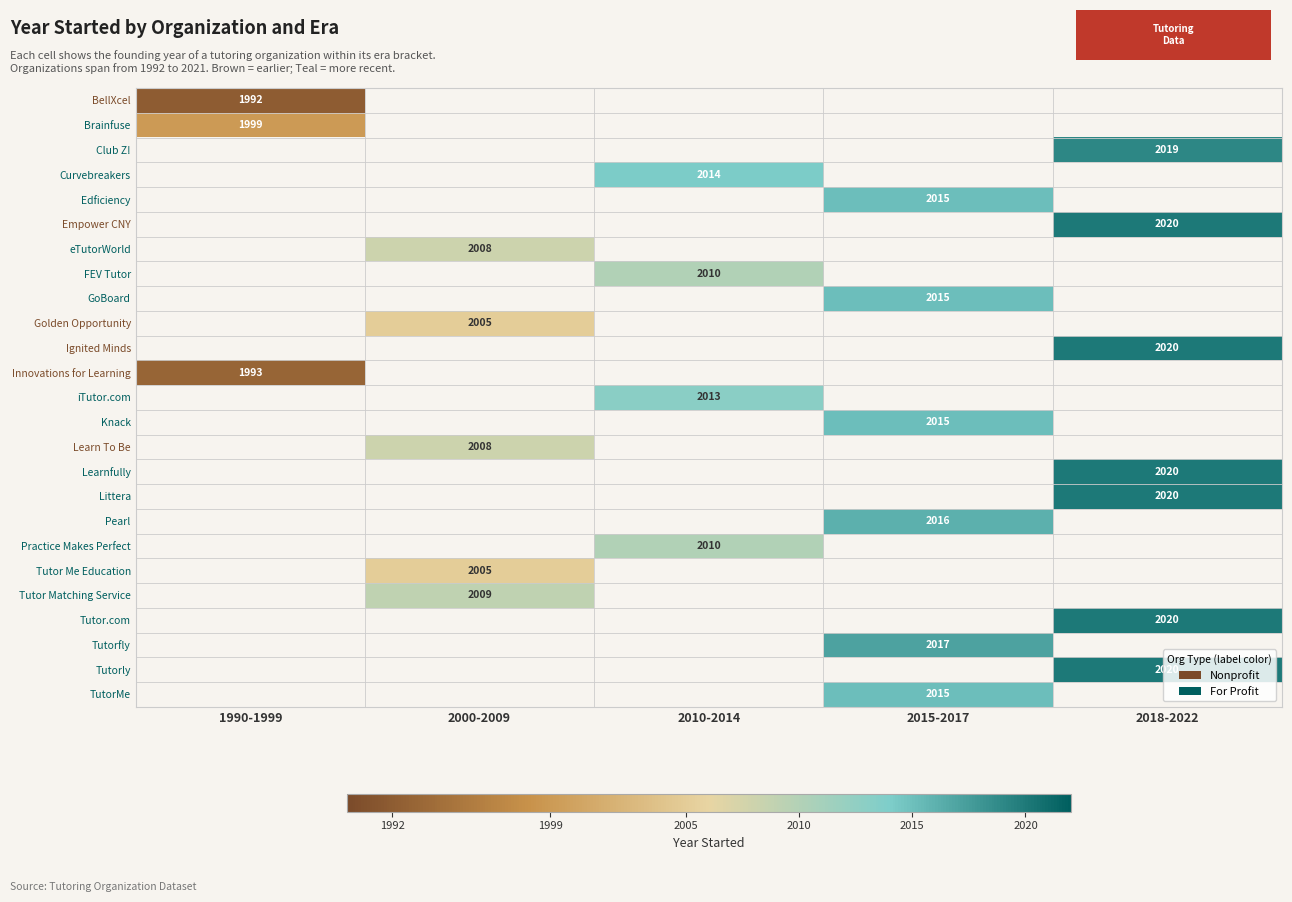

The value of Brainfuse at 1990-1999 is 539. True or false?

False